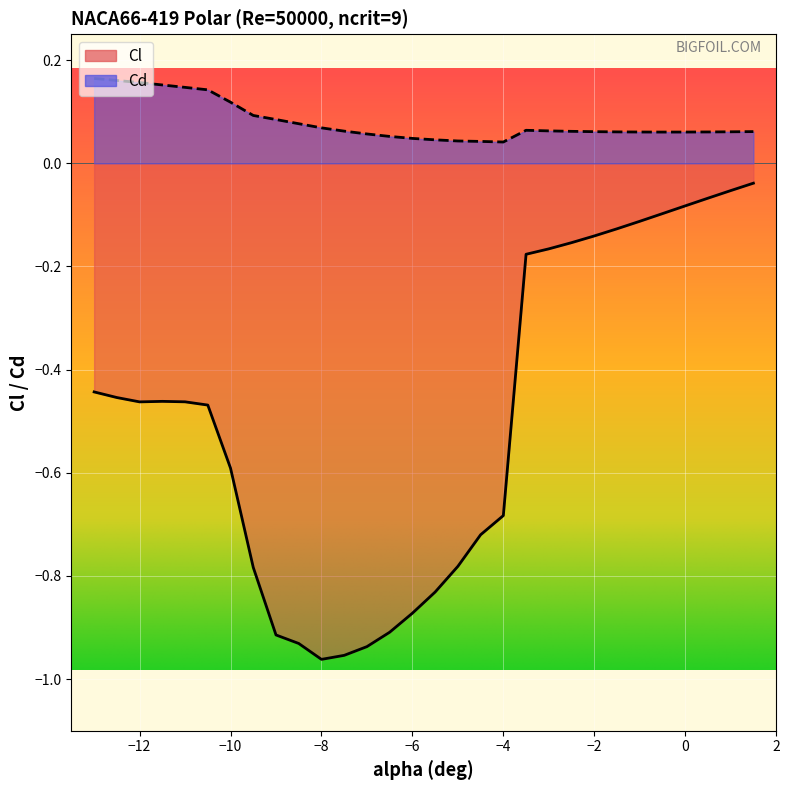

Which series has the widest spread of values?

Cl